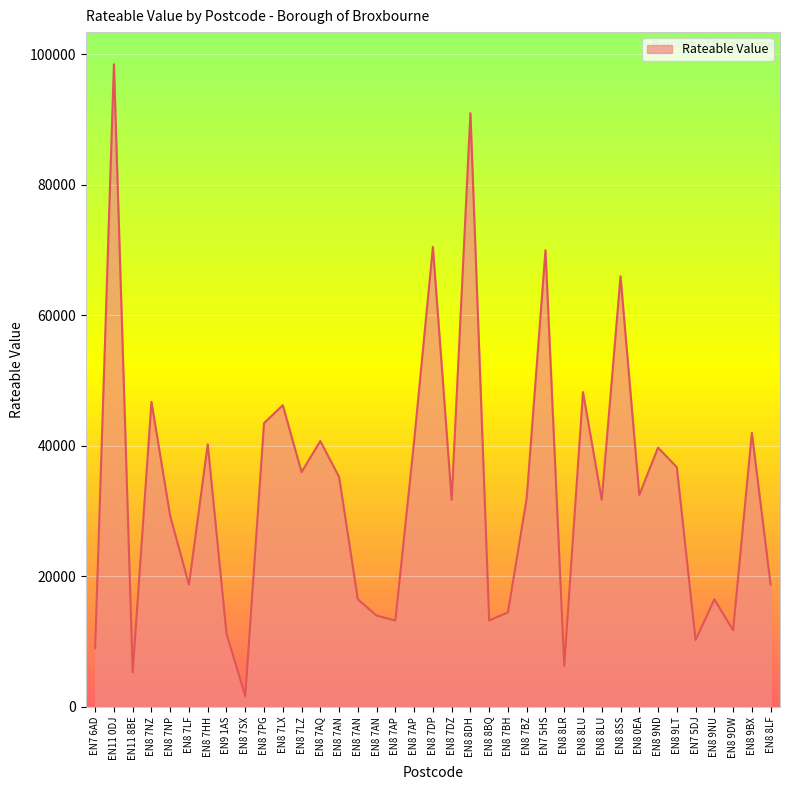

How many lines are shown in the chart?

1